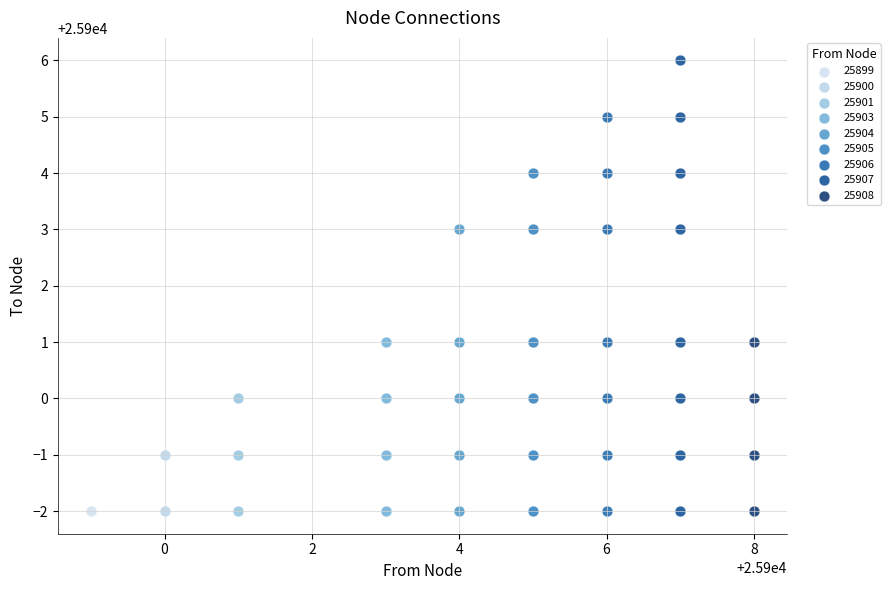

What are all the series names shown in the legend?

25899, 25900, 25901, 25903, 25904, 25905, 25906, 25907, 25908